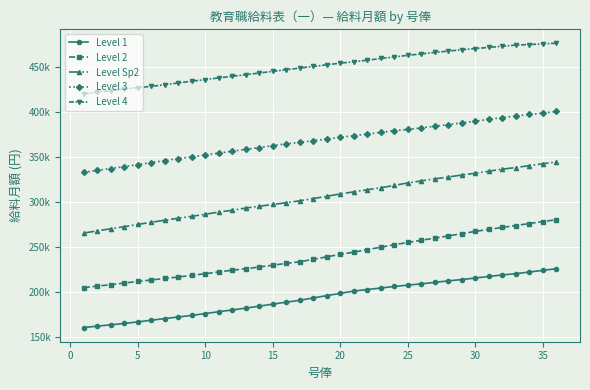

True or false: Level 3 and Level 1 cross at least once.

False